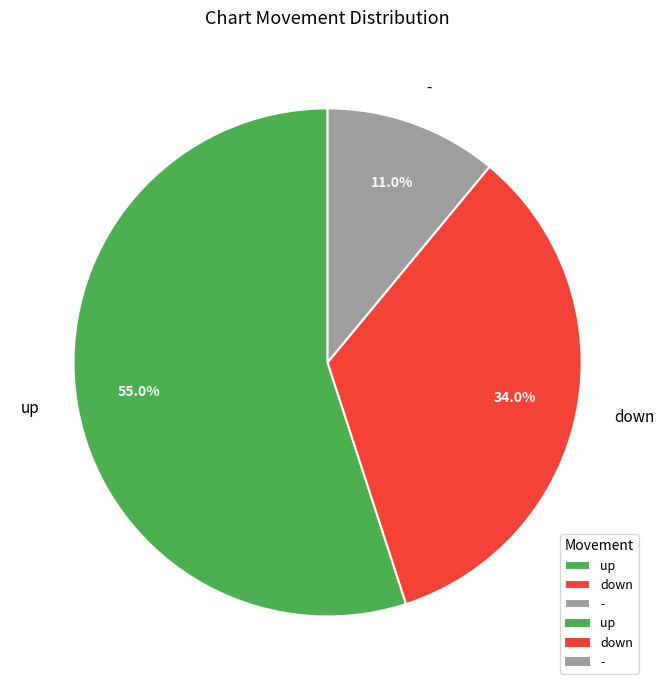

Approximately how many times larger is the value at up compared to -?

5.0